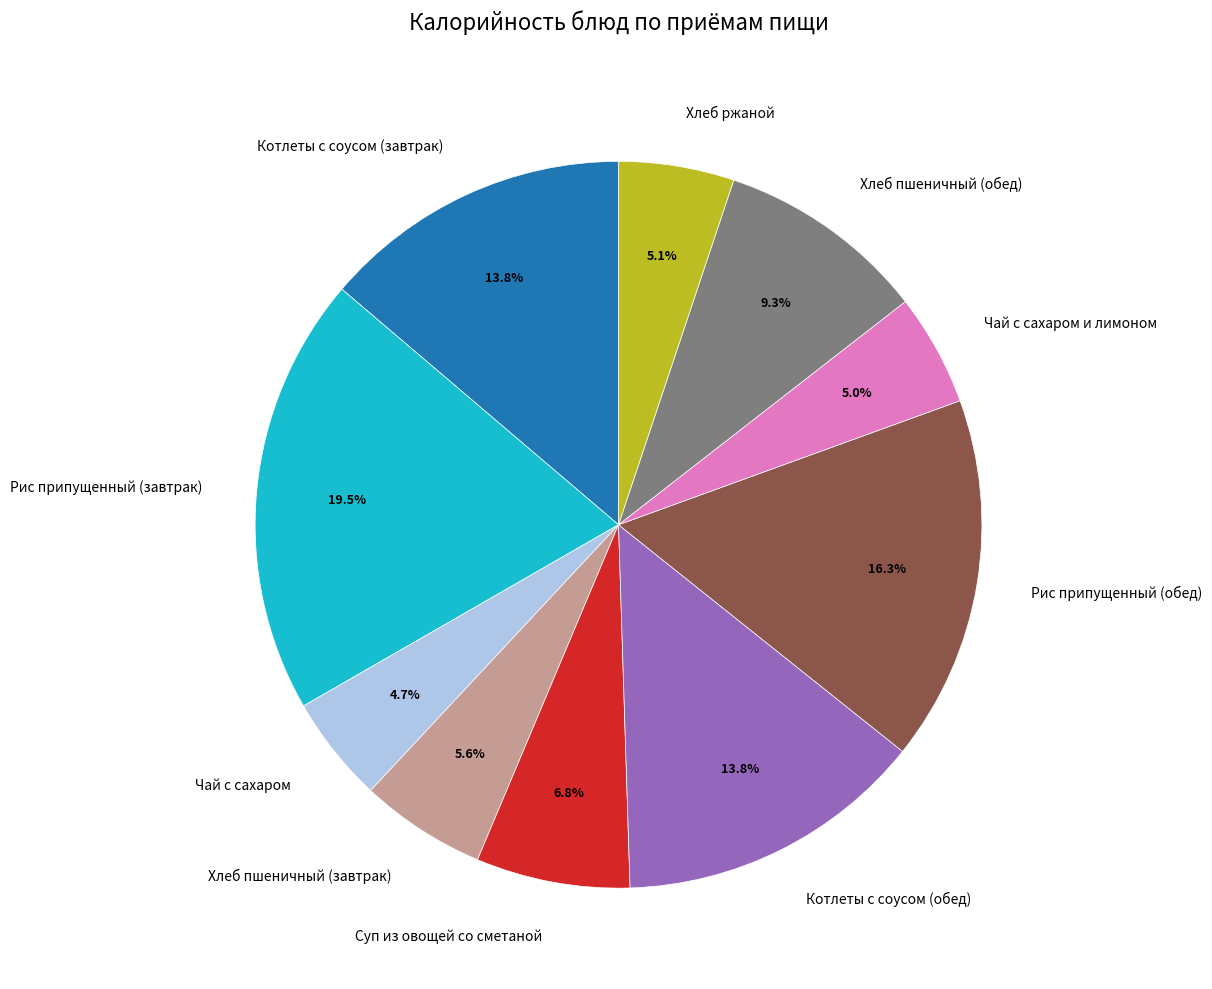

Is there a majority slice in this chart?

No